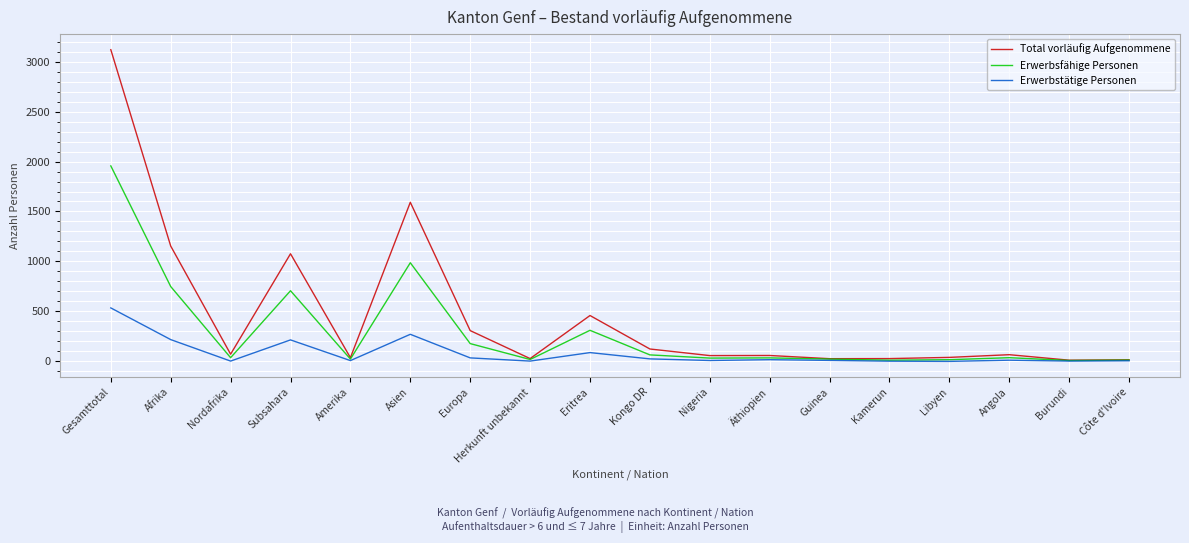

What is the average value of the Erwerbsfähige Personen series?

290